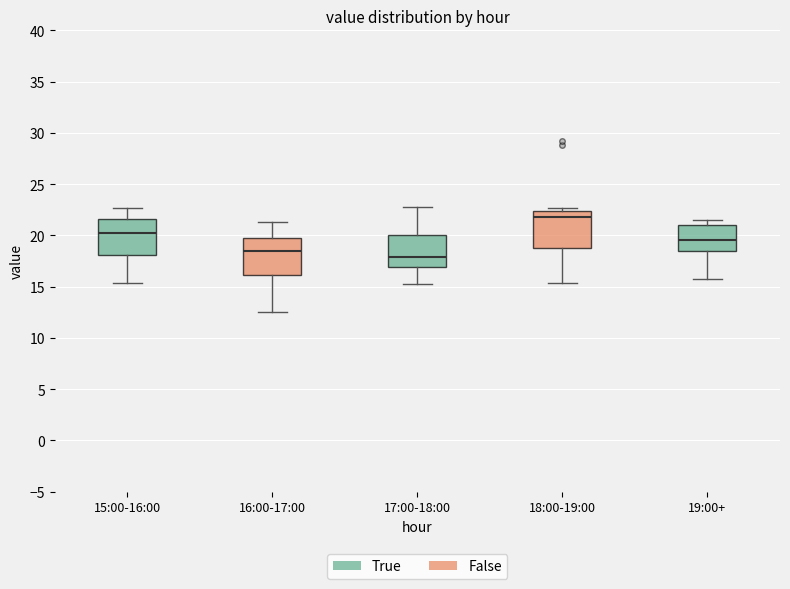

Reading left to right, transcribe this box plot: for each box, give where its median line is, the range the box spans, and where its two whiskers end, as read against the y-axis. The values are not printed on the chart, so give them approximately, as read against the axis.

15:00-16:00: median 20.0, box 18.0 to 21.5, whiskers 15.5 to 22.5
16:00-17:00: median 18.5, box 16.0 to 19.5, whiskers 12.5 to 21.5
17:00-18:00: median 18.0, box 17.0 to 20.0, whiskers 15.5 to 22.5
18:00-19:00: median 22.0, box 19.0 to 22.5, whiskers 15.5 to 22.5 (just above the box's upper edge)
19:00+: median 19.5, box 18.5 to 21.0, whiskers 15.5 to 21.5